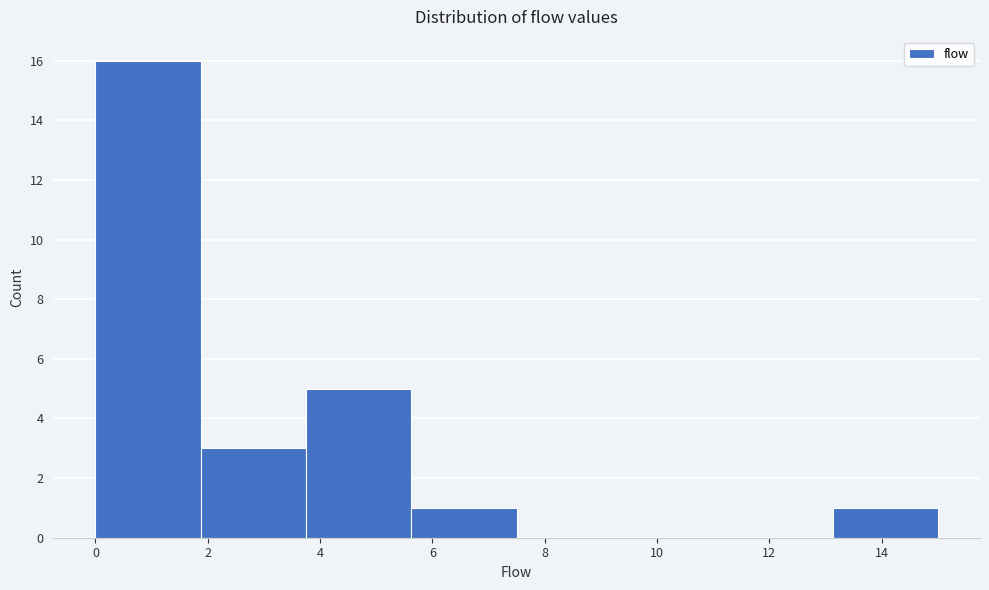

Over which range of the x-axis is the bar tallest?

0.0 to 1.8